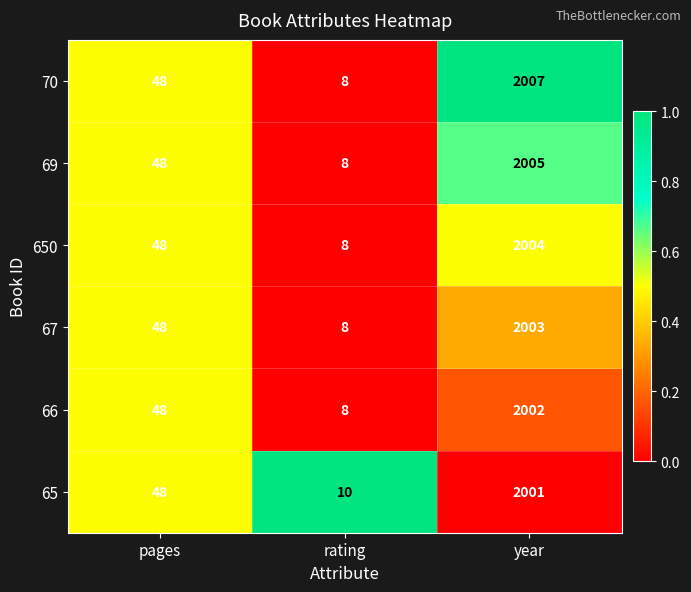

What is the highest value of the 67 series?

2003